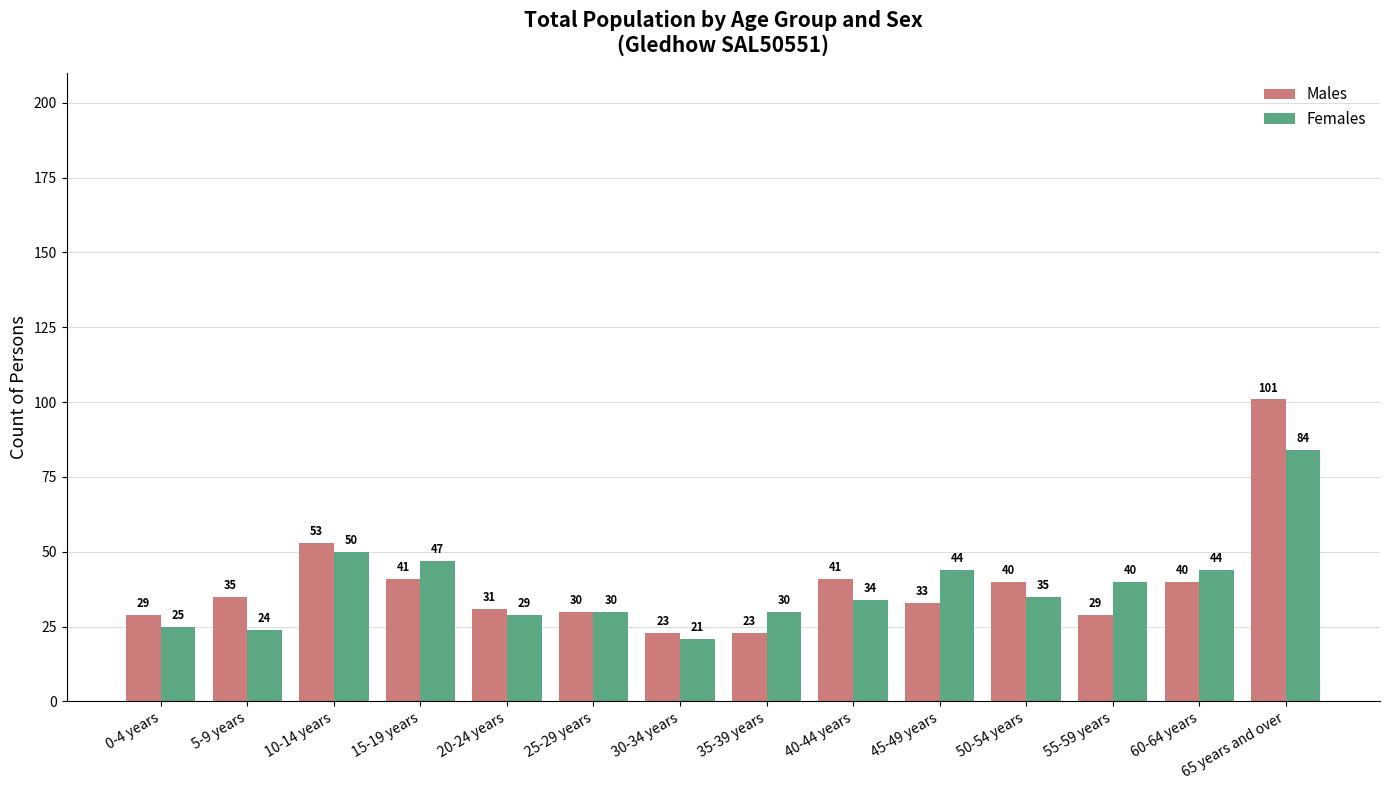

True or false: Males has a value of 9 at 45-49 years.

False